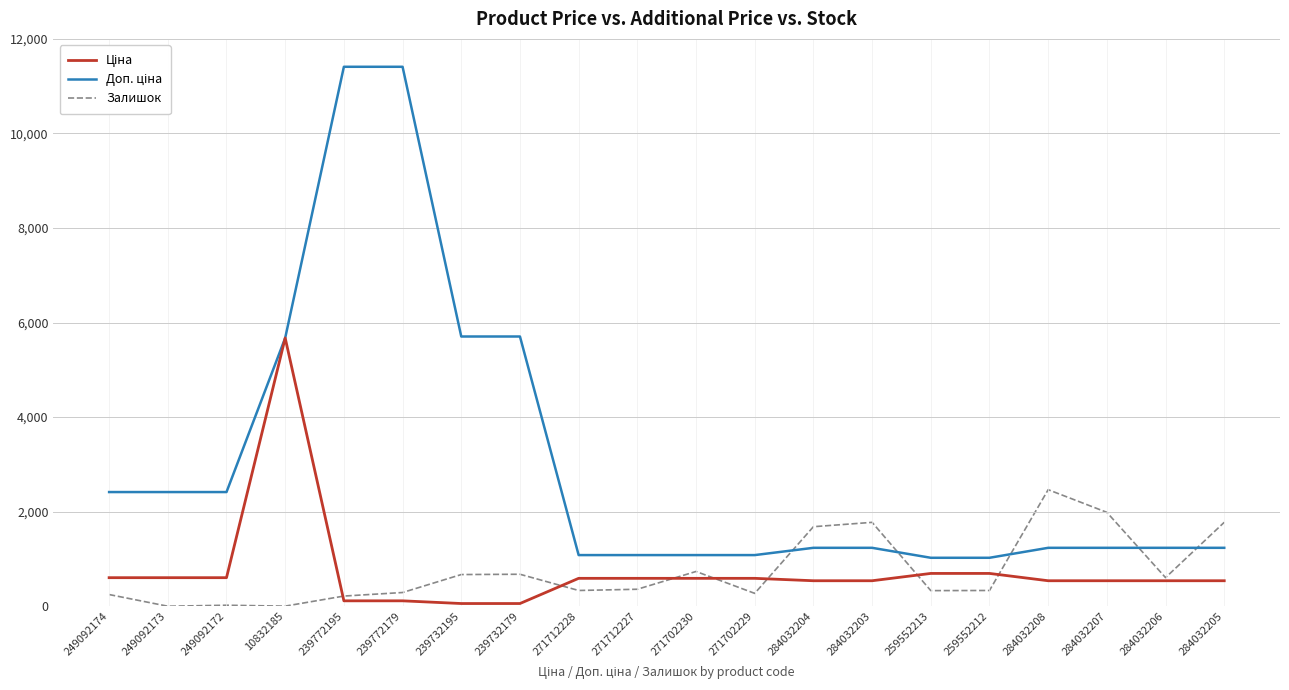

Is it true that Залишок equals 21.0 at 249092172?

True